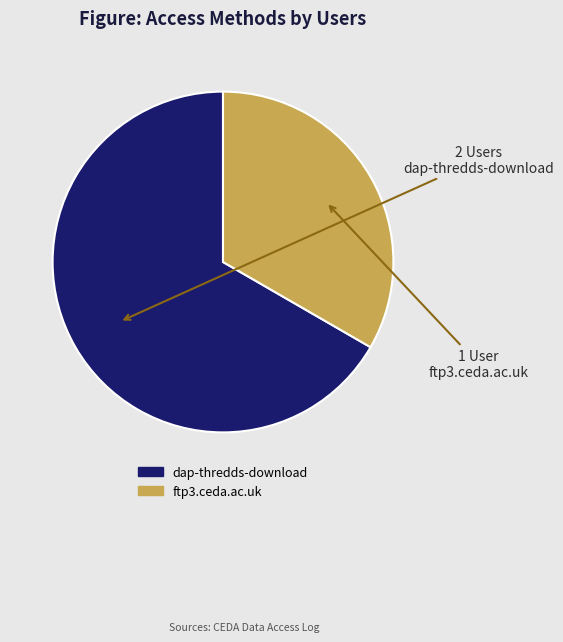

What is the ratio of the value at dap-thredds-download to the value at ftp3.ceda.ac.uk?

2.0